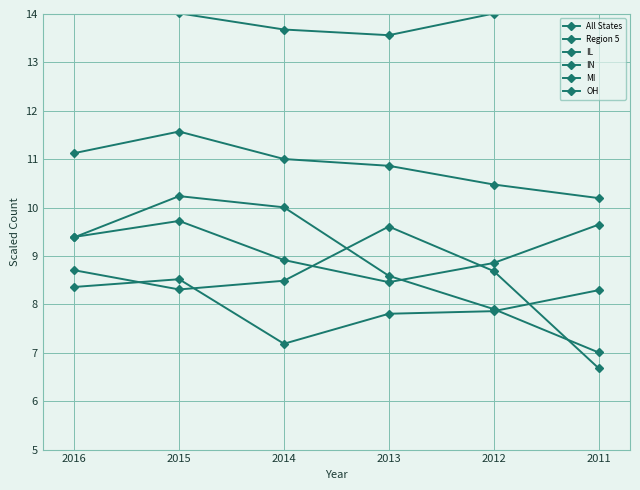

True or false: OH and All States intersect in this chart.

False